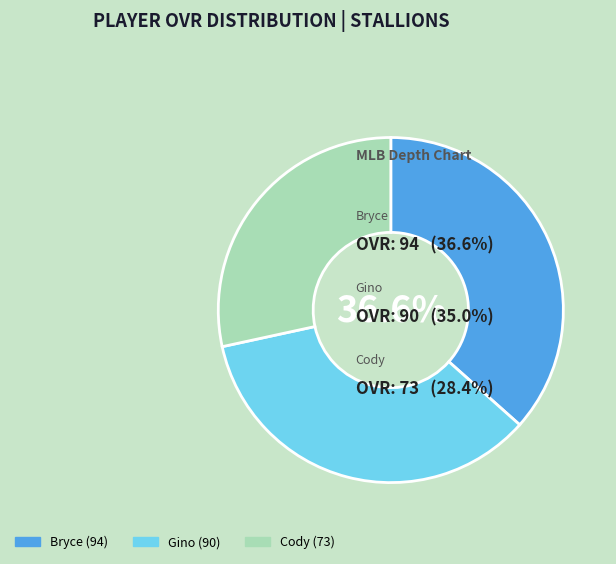

To the nearest percent, what is the average slice percentage?

33%